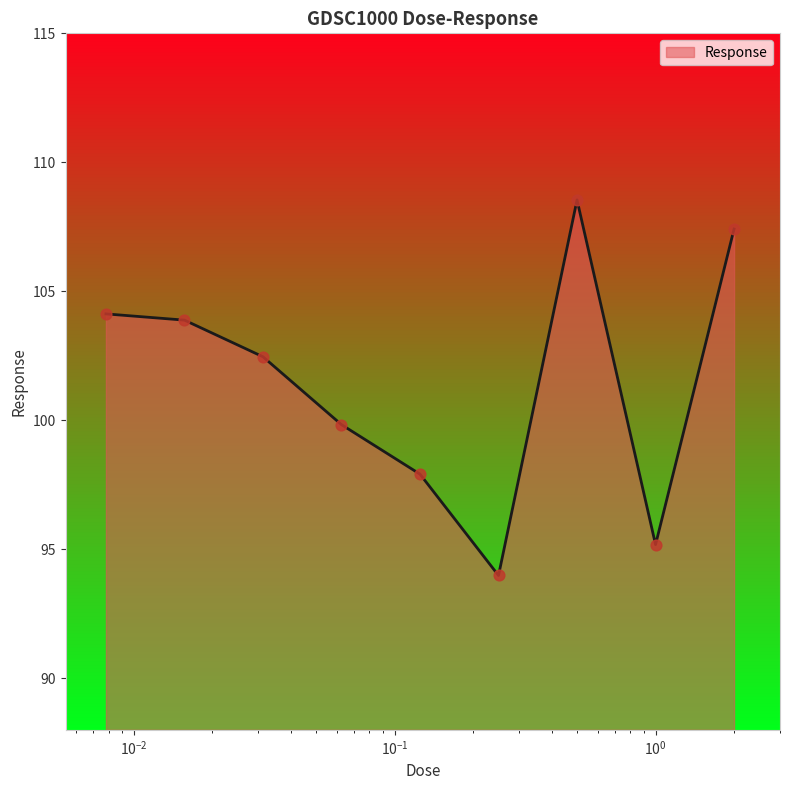

What is the greatest value displayed?

108.5